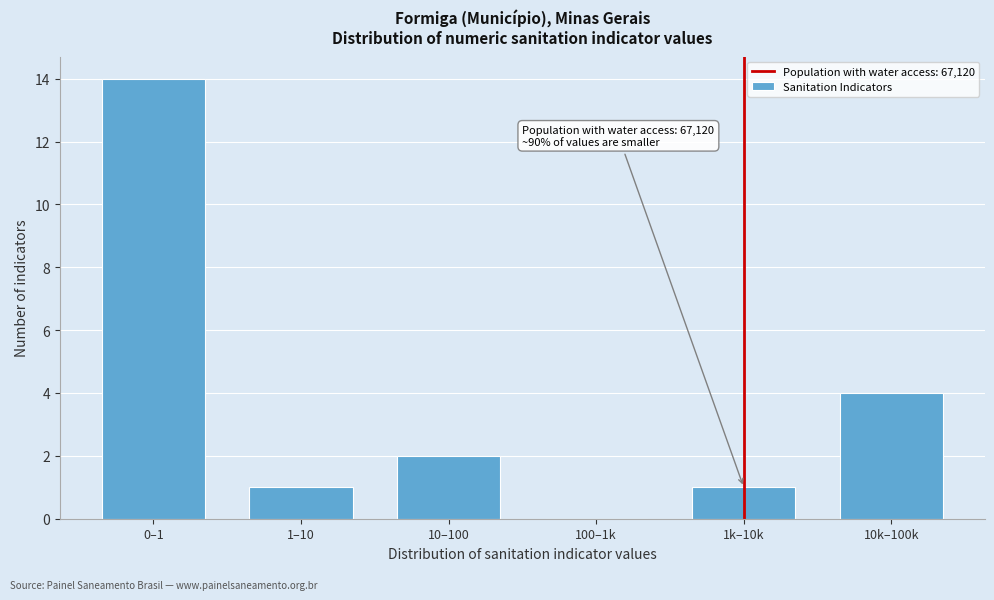

Reading left to right, extract all data points from this chart.

0–1=14	1–10=1	10–100=2	100–1k=0	1k–10k=1	10k–100k=4